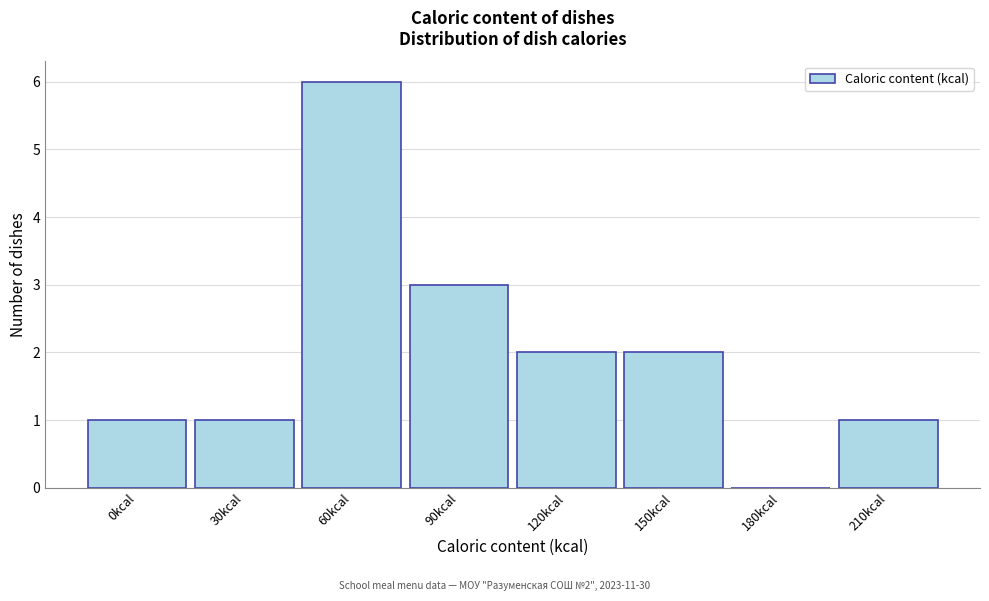

Reading left to right, extract all data points from this chart.

0kcal=1	30kcal=1	60kcal=6	90kcal=3	120kcal=2	150kcal=2	180kcal=0	210kcal=1